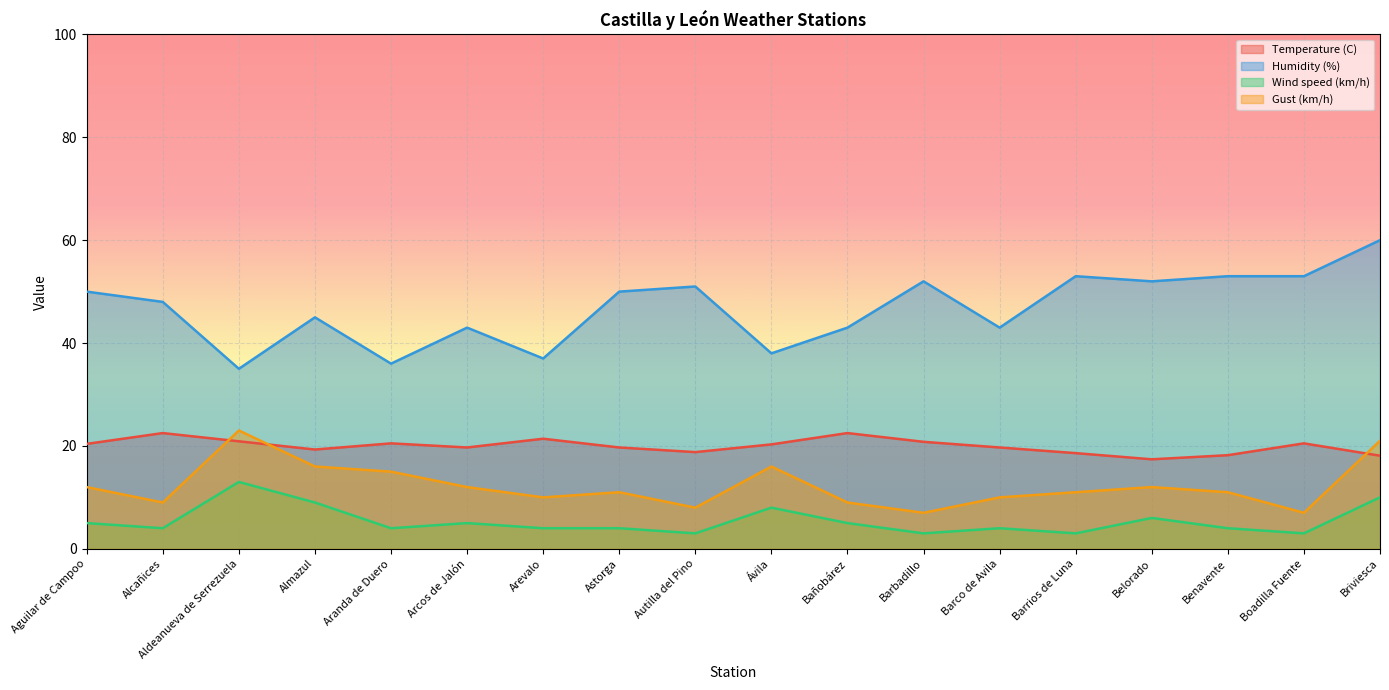

What is the spread (max minus min) of values at Barco de Avila?

39.0